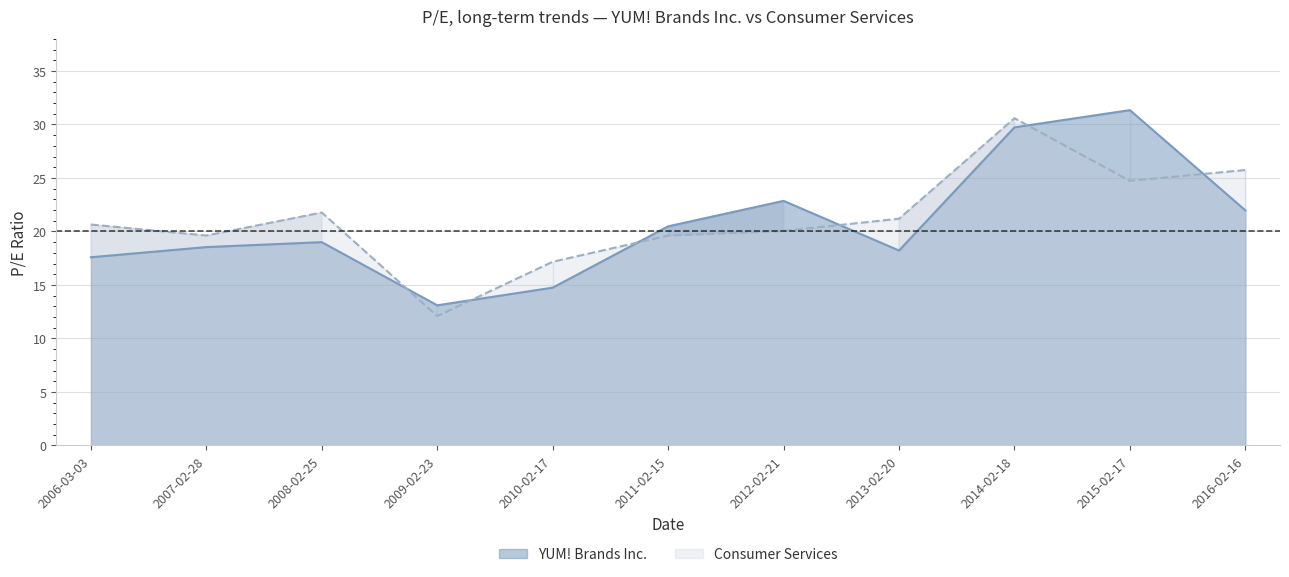

What are all the series names shown in the legend?

YUM! Brands Inc., Consumer Services